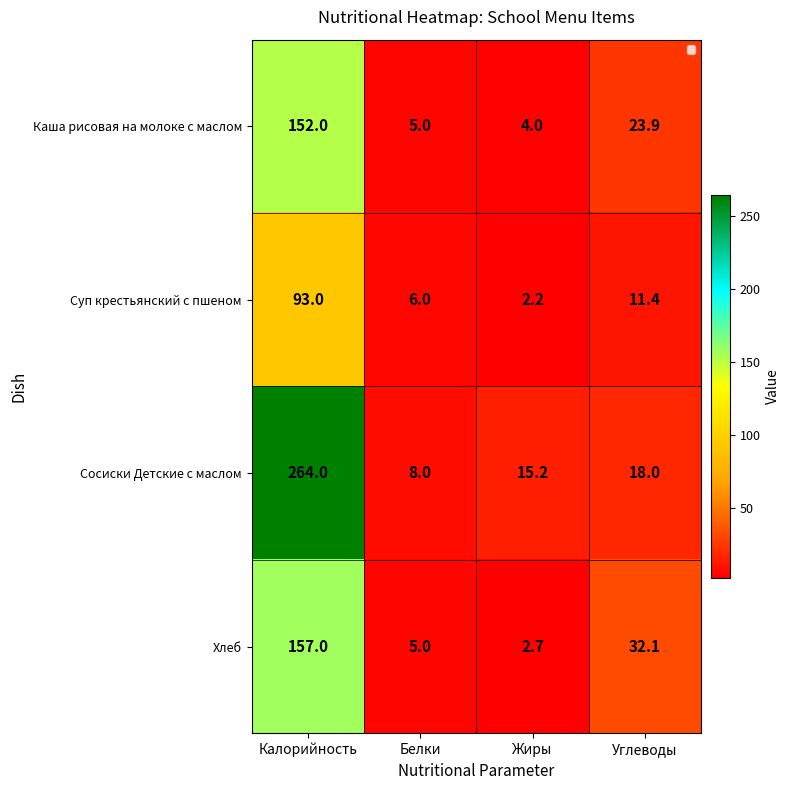

What is the difference between the Суп крестьянский с пшеном values at Белки and Калорийность?

87.0